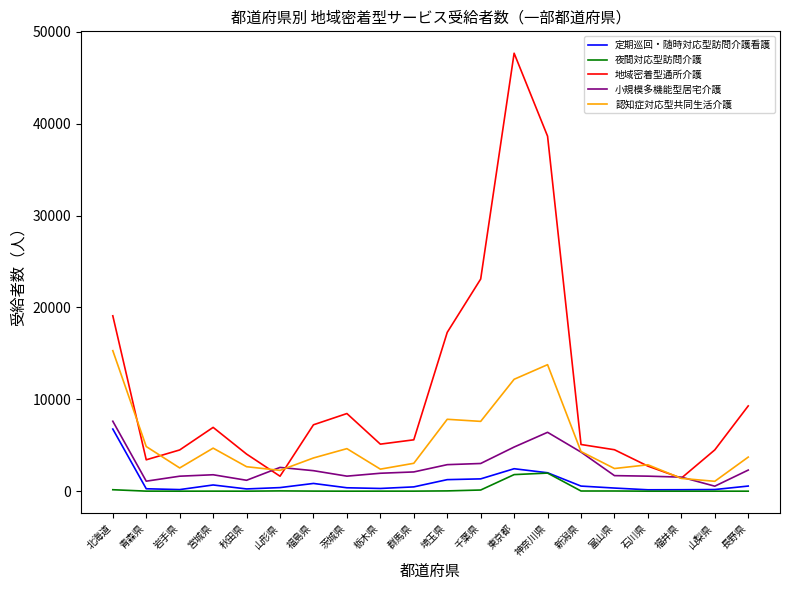

True or false: 夜間対応型訪問介護 and 認知症対応型共同生活介護 cross at least once.

False